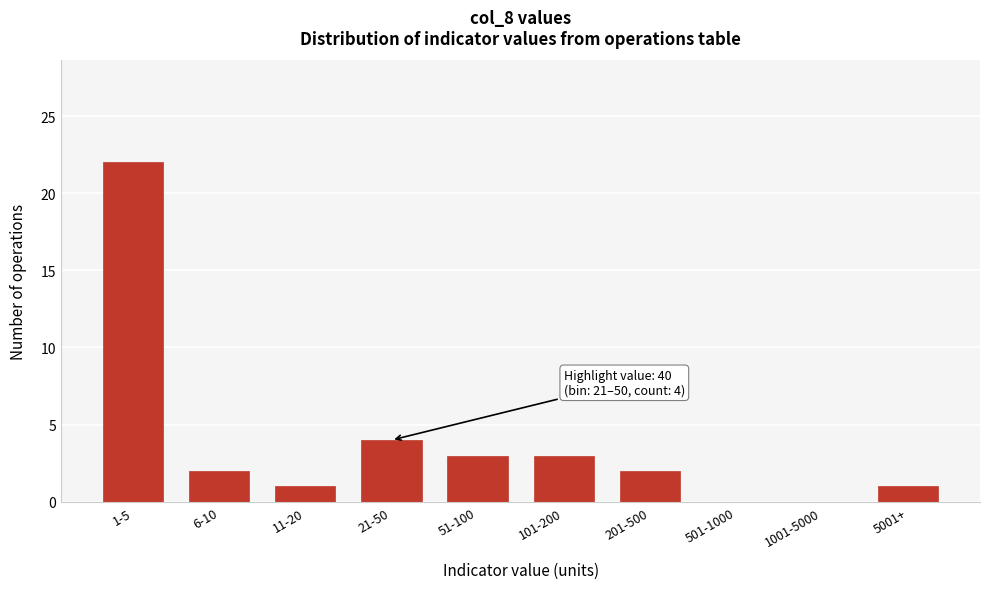

Reading left to right, transcribe all the data shown in this chart.

1-5=22	6-10=2	11-20=1	21-50=4	51-100=3	101-200=3	201-500=2	501-1000=0	1001-5000=0	5001+=1